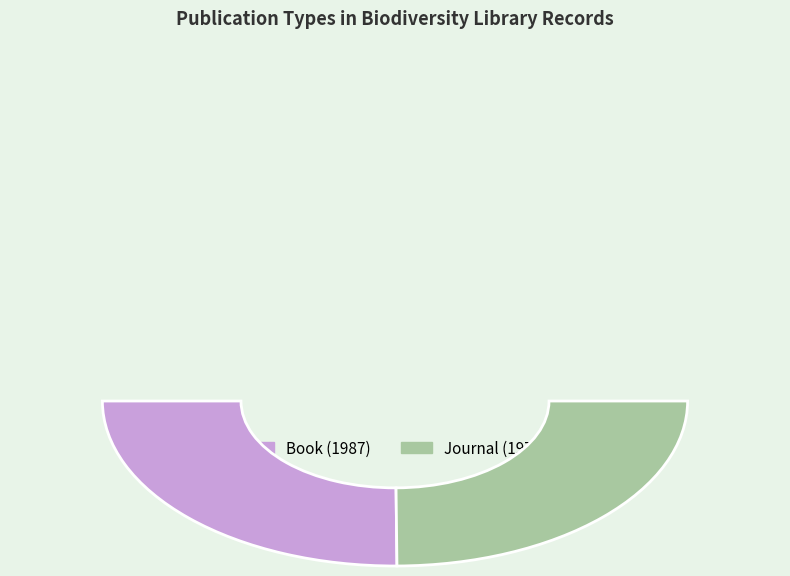

What is the largest slice in the pie chart?

Book